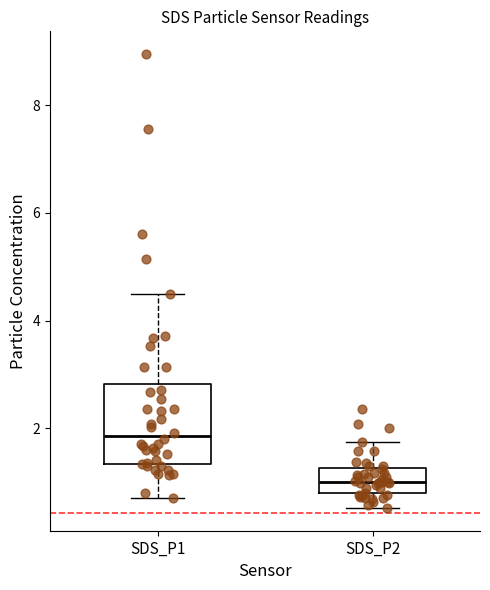

Where is the upper edge of the box for SDS_P2 on the y-axis? The values are not printed on the chart, so give them approximately, as read against the axis.

1.2